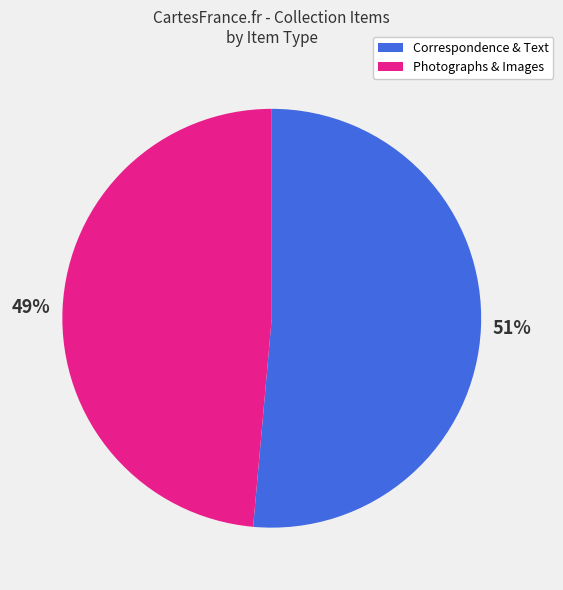

To the nearest percent, what is the average slice percentage?

50%